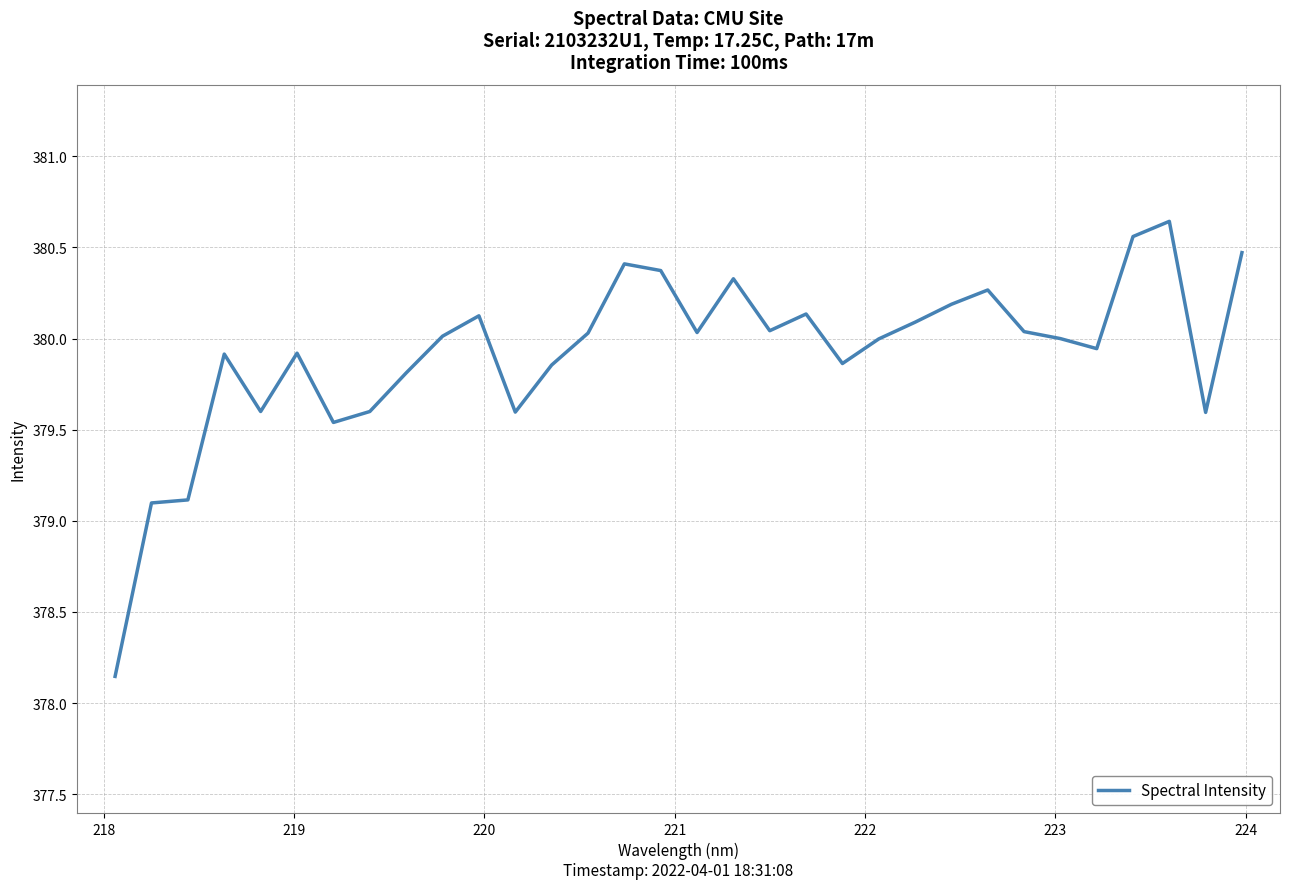

How many lines are shown in the chart?

1